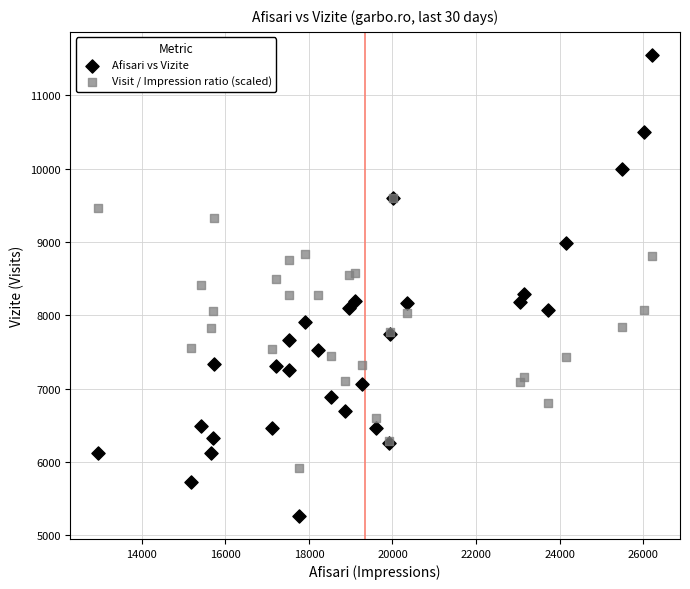

Which series has the largest Y range (max minus min)?

Afisari vs Vizite